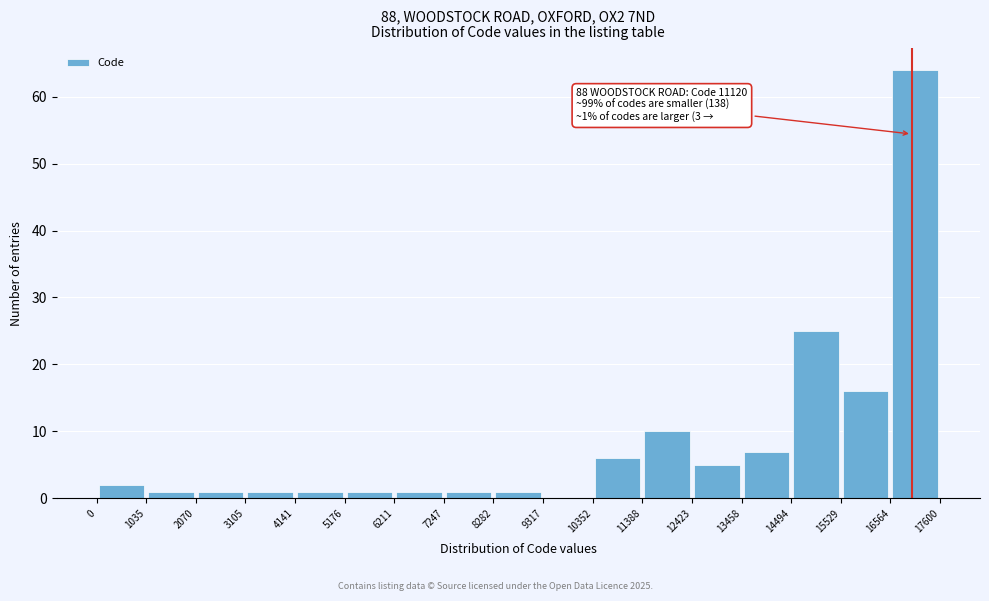

Over which range of the x-axis is the bar tallest?

16564 to 17600